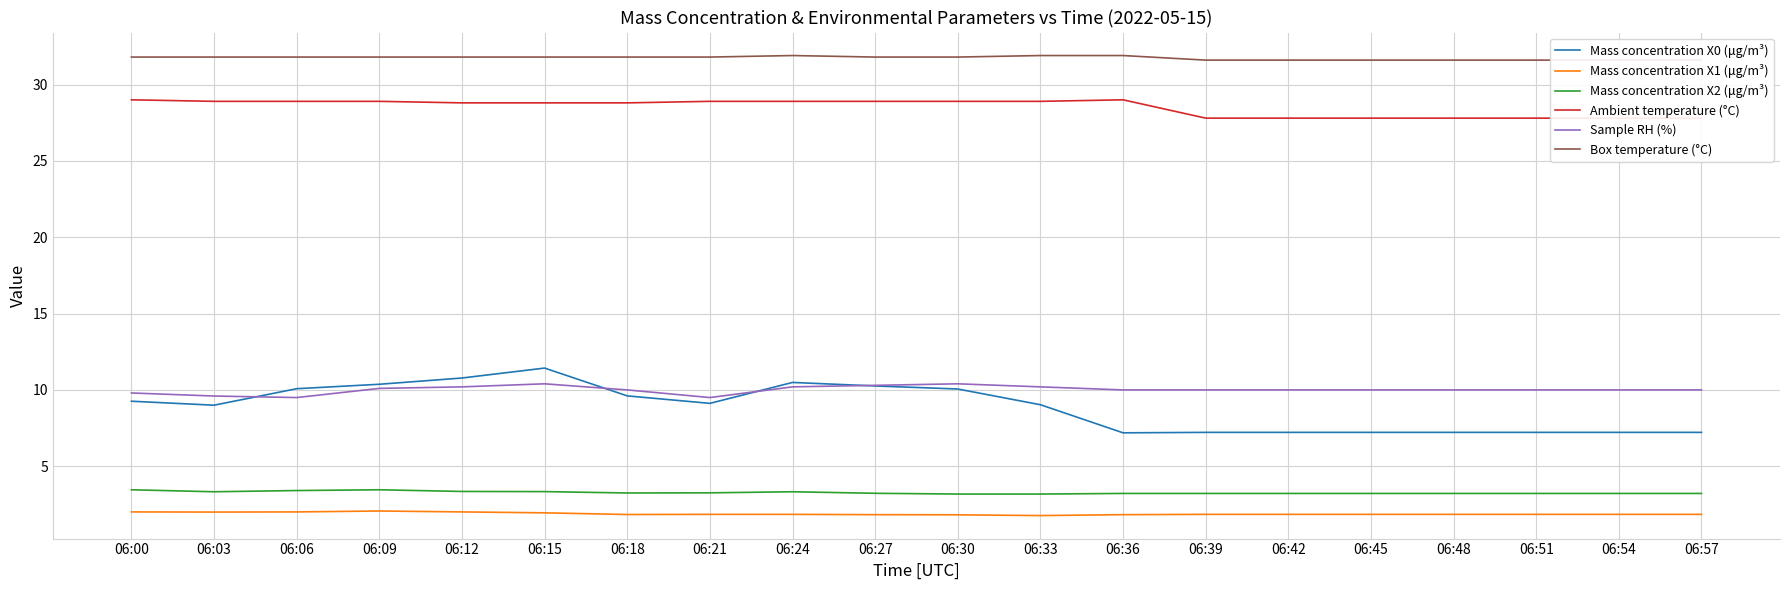

What is the difference between the highest and lowest values at 06:48?

29.8